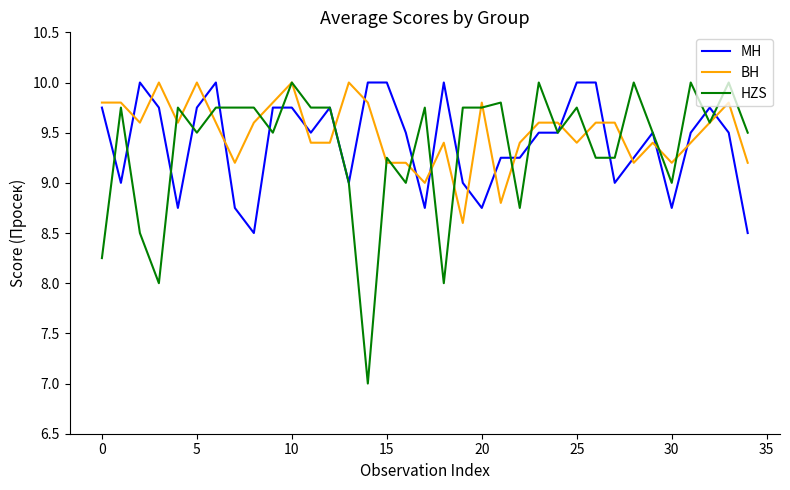

Which series has the largest range (max minus min)?

HZS